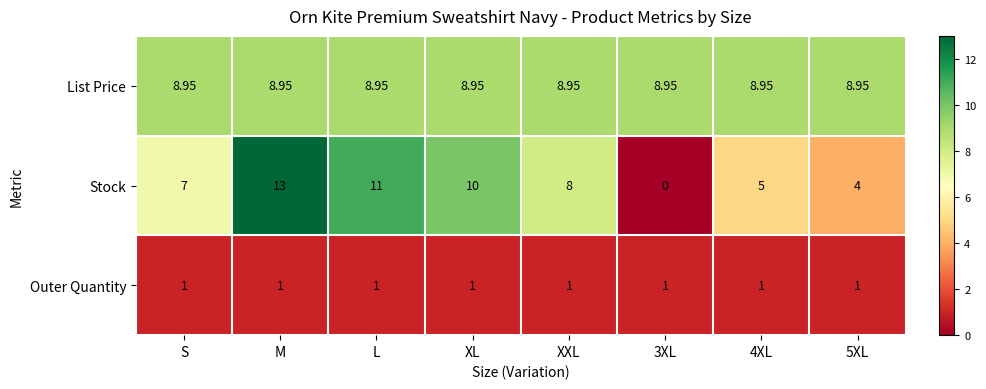

At which label does Stock reach its peak?

M